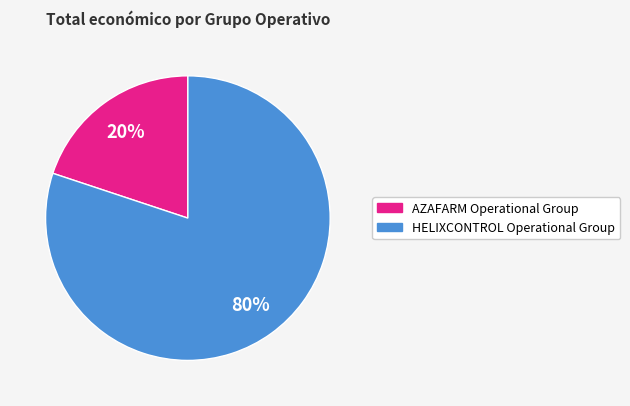

What is the smallest slice in the pie chart?

AZAFARM Operational Group